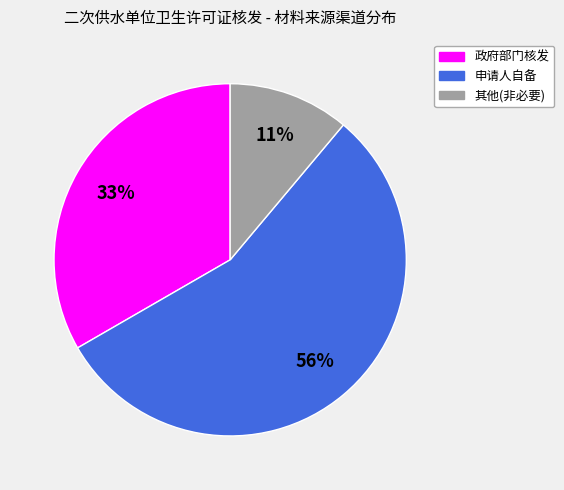

Does any single category account for the majority?

Yes